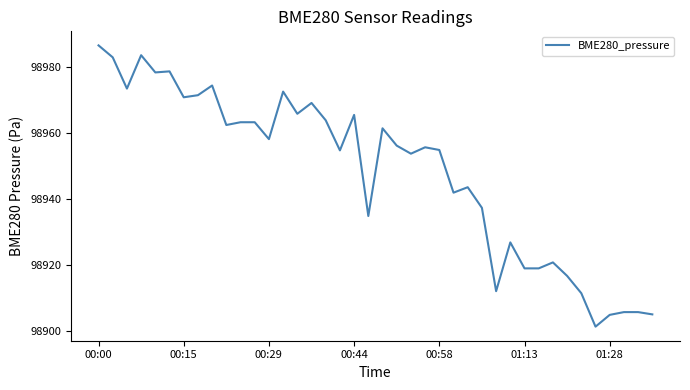

What is the difference between the maximum and minimum values?

85.2